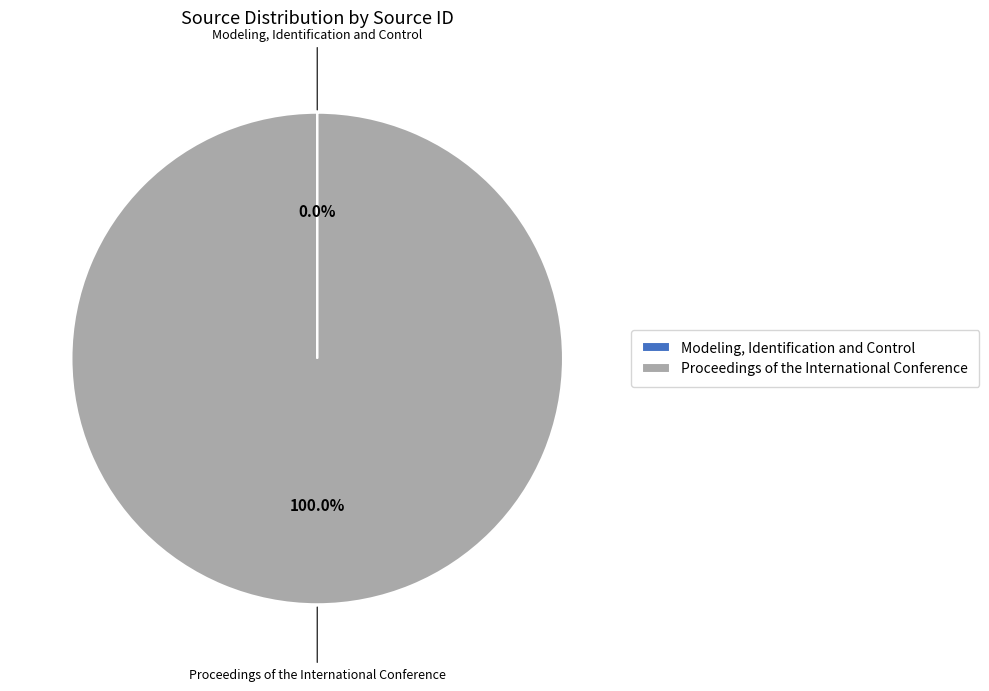

Is there a majority slice in this chart?

Yes